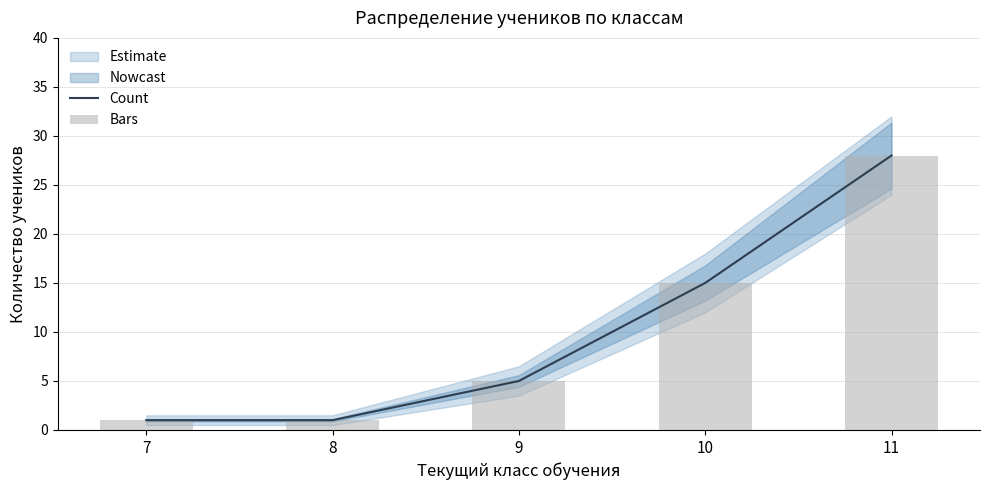

What is the highest value of the Count series?

28